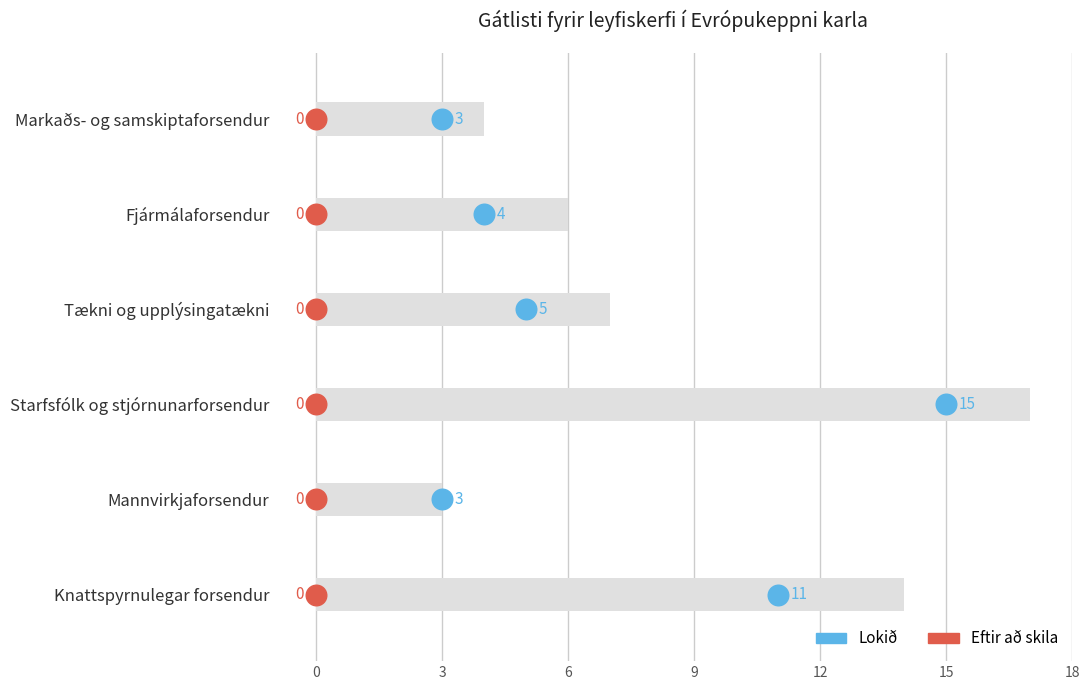

Which series has the largest total across all categories?

Lokið